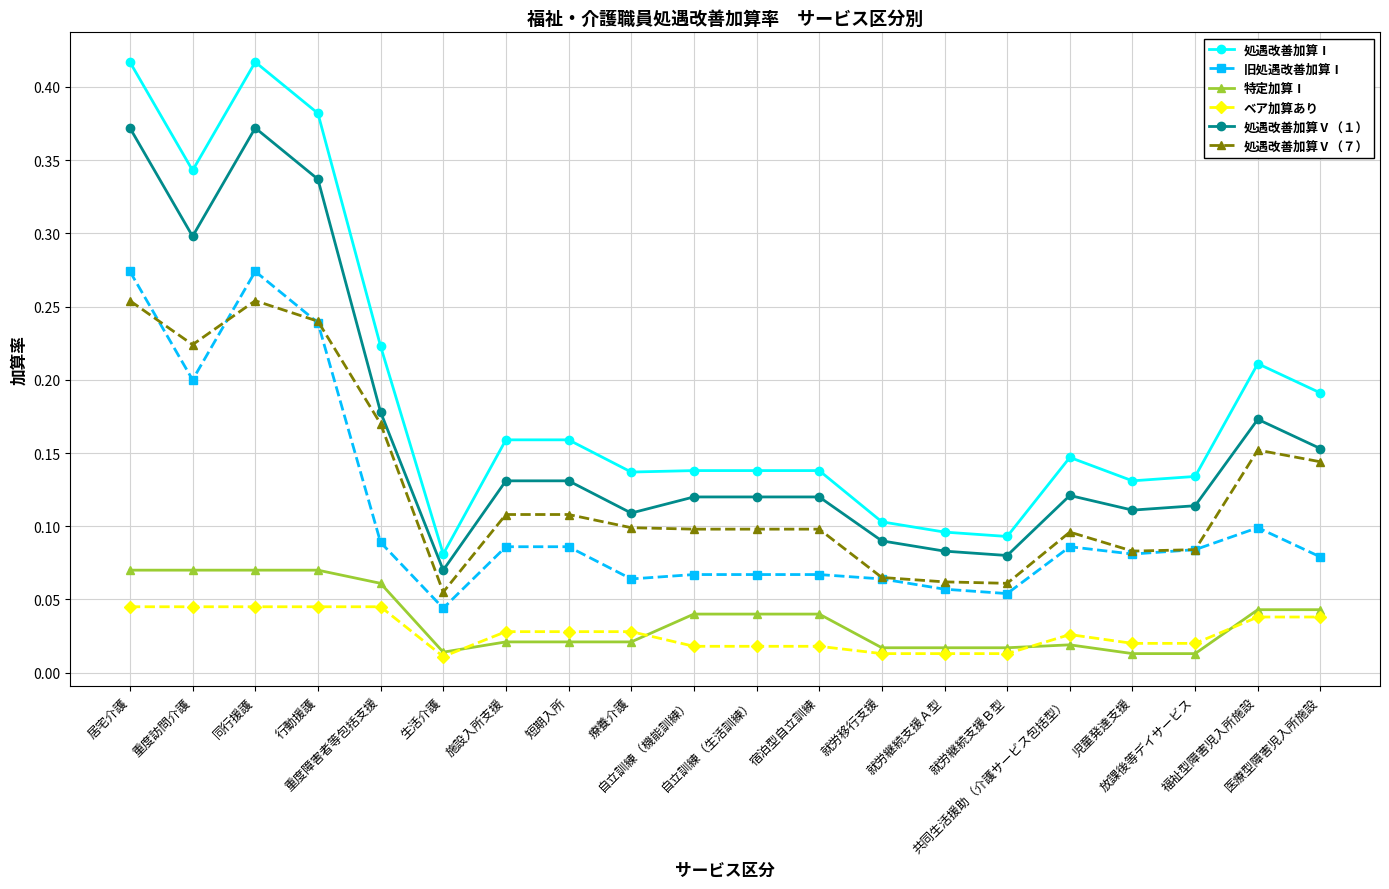

True or false: 処遇改善加算Ⅴ（１） and 処遇改善加算Ⅰ intersect in this chart.

False